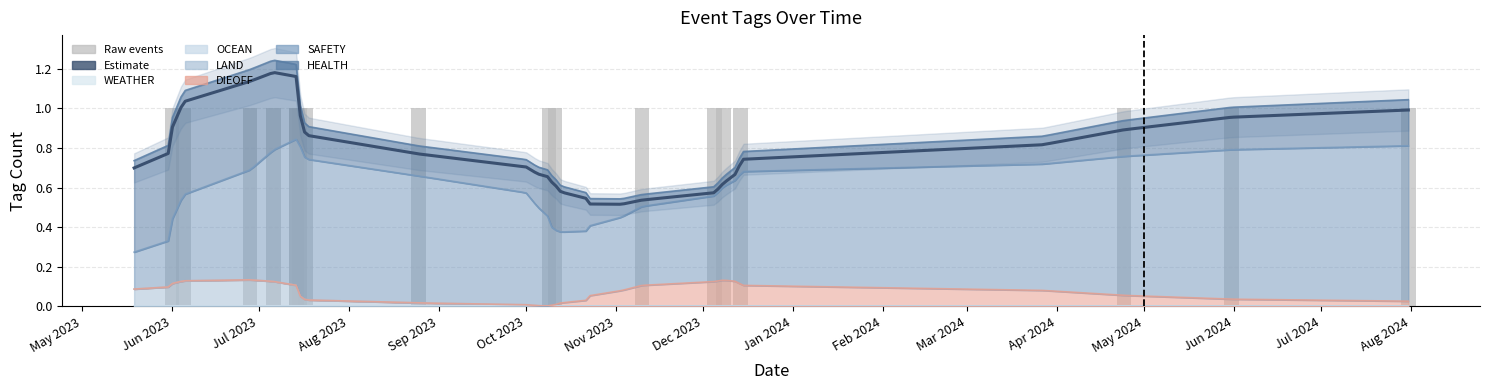

At which label does LAND reach its minimum?

2023-05-19